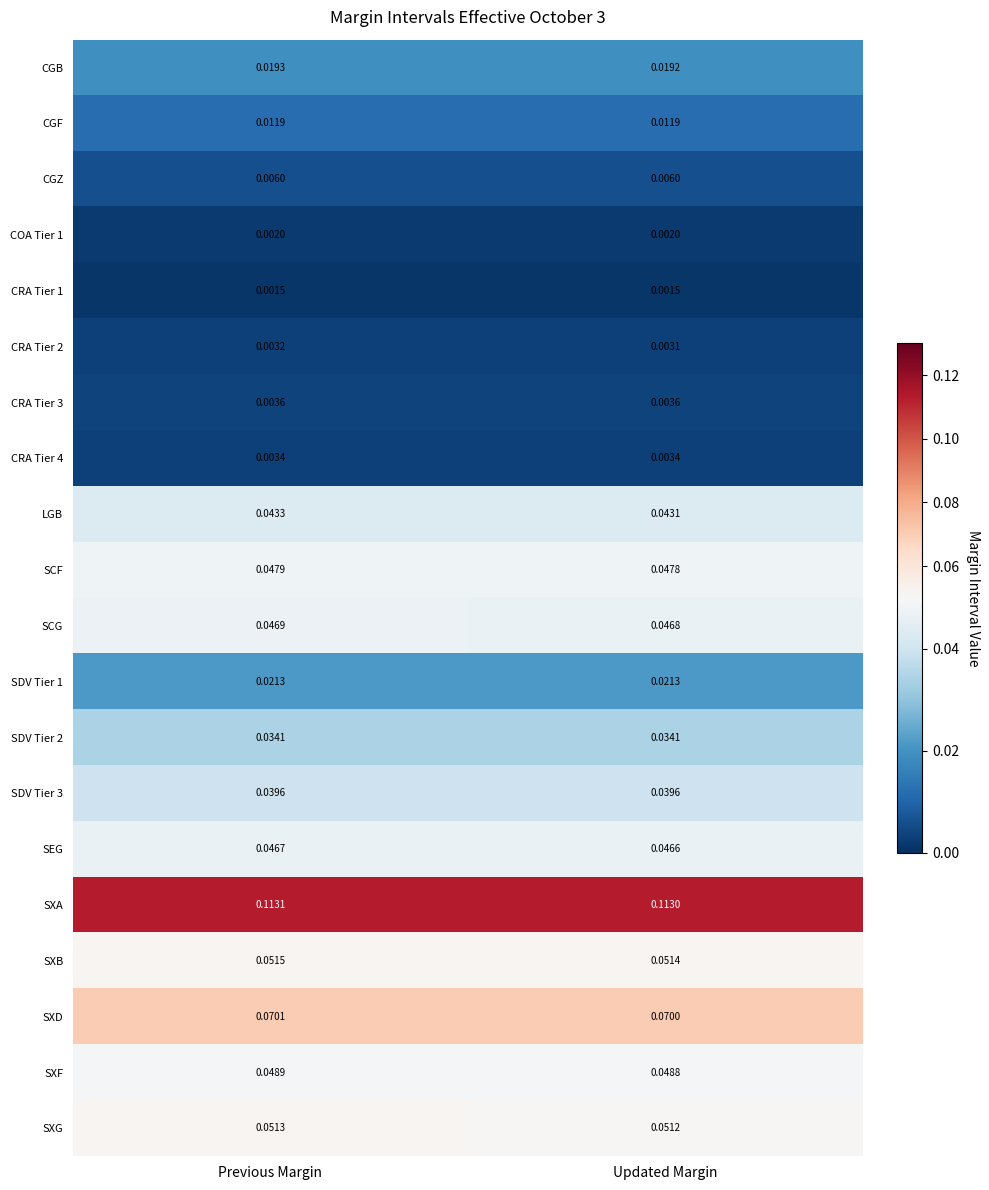

What is the total value across all series at Previous Margin?

0.7